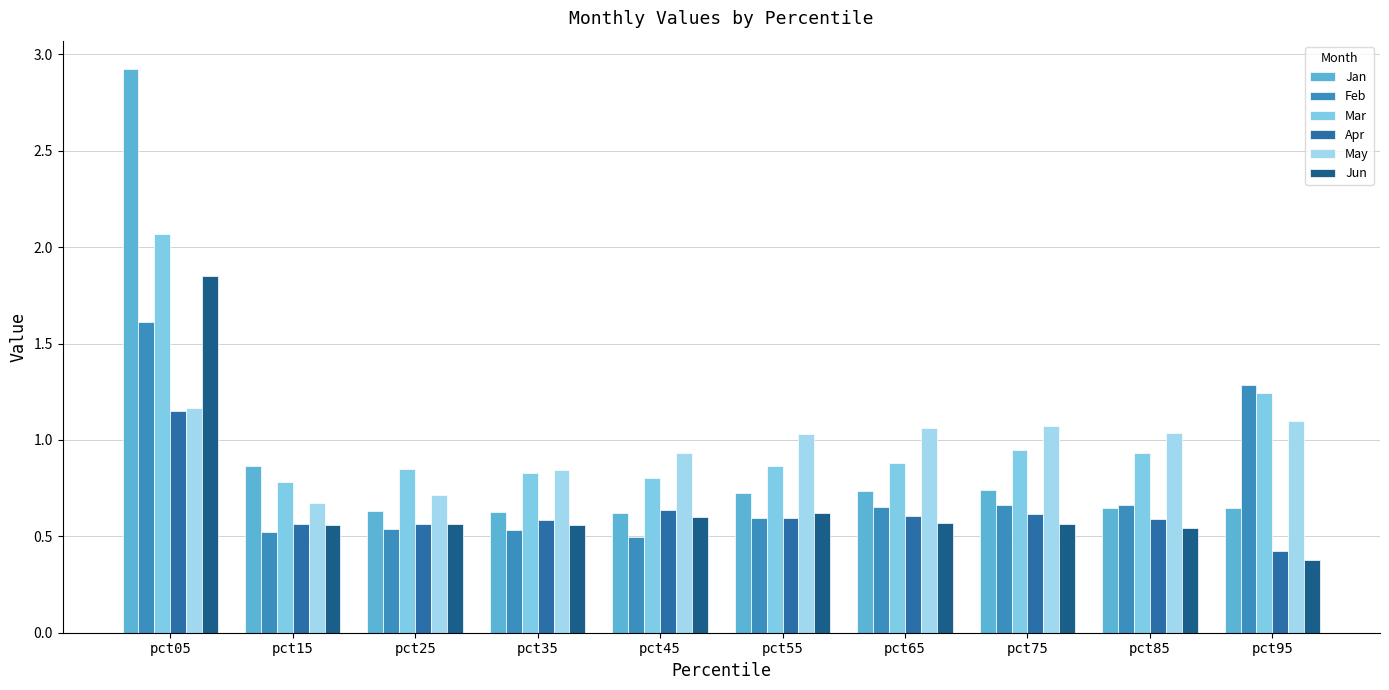

At which category is the sum across all series the highest?

pct05